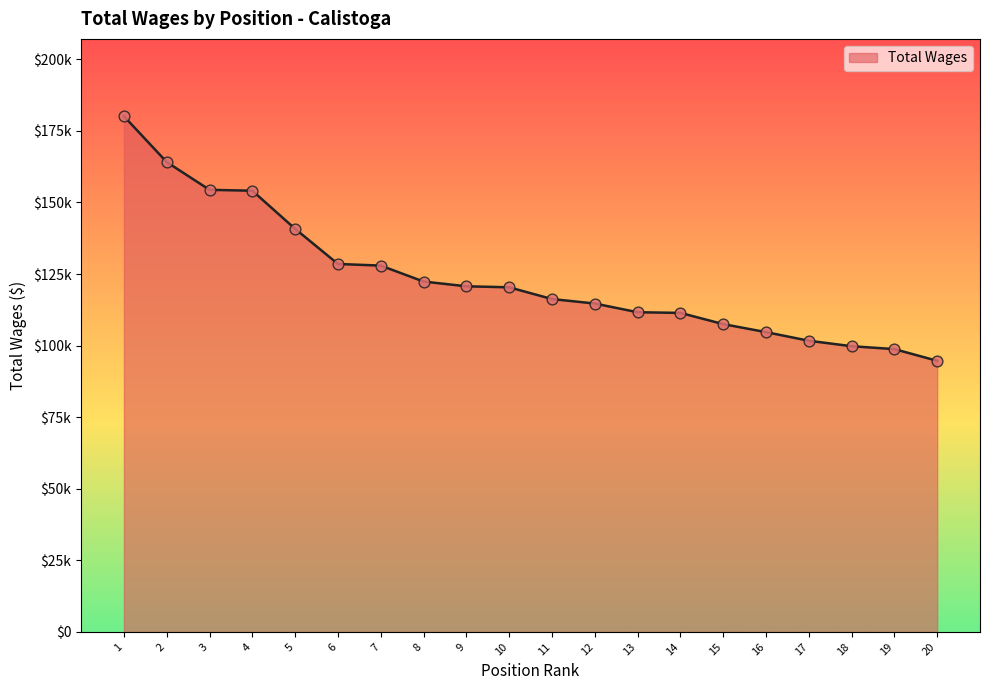

Does the chart have visible grid lines?

No